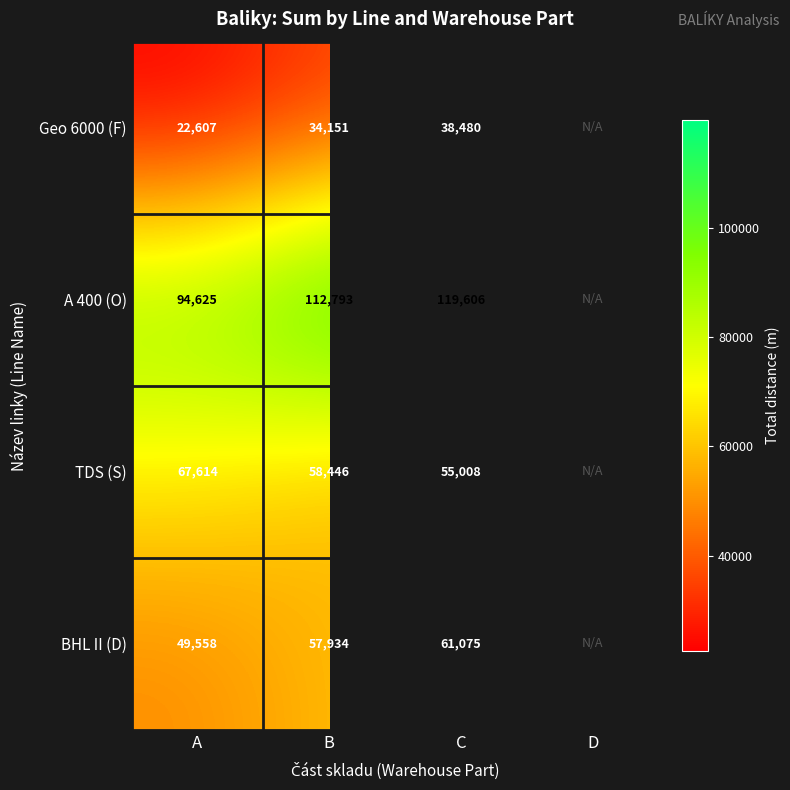

At B, list the series in order from largest to smallest.

A 400 (O), TDS (S), BHL II (D), Geo 6000 (F)